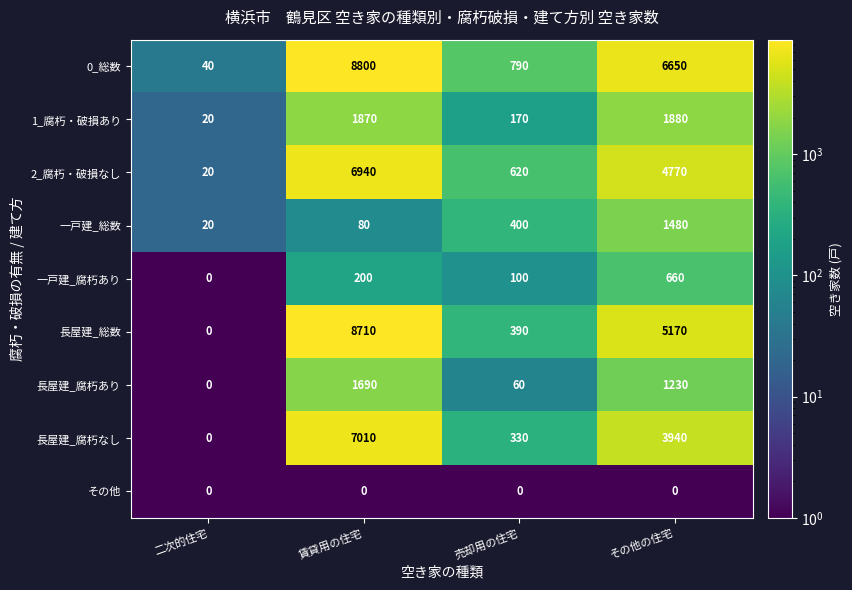

The value of 一戸建_総数 at 売却用の住宅 is 242. True or false?

False